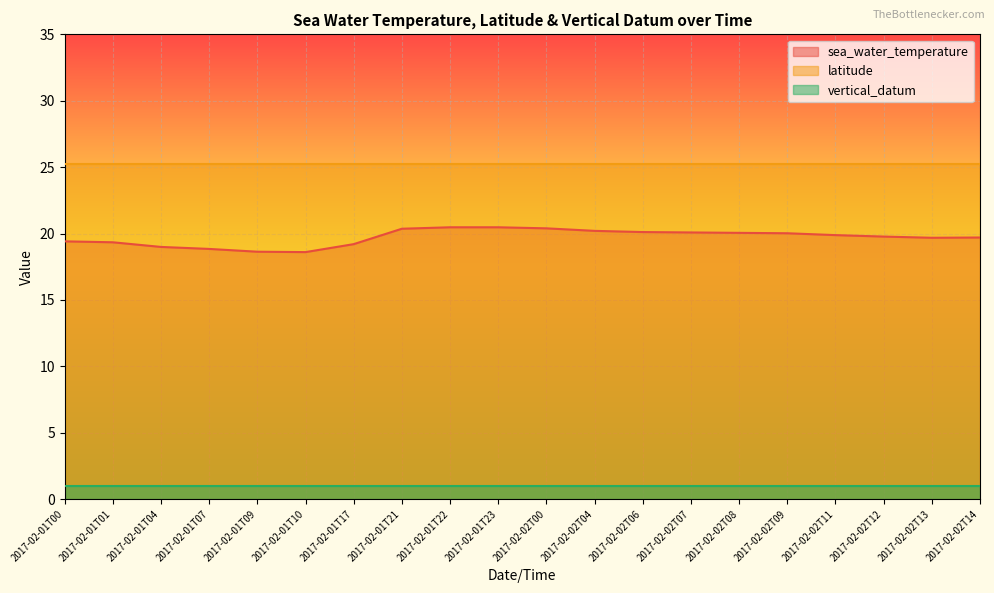

Reading right to left, list all the values displayed in this chart.

sea_water_temperature: 2017-02-02T14=19.7	2017-02-02T13=19.7	2017-02-02T12=19.8	2017-02-02T11=19.9	2017-02-02T09=20.0	2017-02-02T08=20.1	2017-02-02T07=20.1	2017-02-02T06=20.1	2017-02-02T04=20.2	2017-02-02T00=20.4	2017-02-01T23=20.5	2017-02-01T22=20.5	2017-02-01T21=20.4	2017-02-01T17=19.2	2017-02-01T10=18.6	2017-02-01T09=18.6	2017-02-01T07=18.8	2017-02-01T04=19.0	2017-02-01T01=19.3	2017-02-01T00=19.4
latitude: 2017-02-02T14=25.2	2017-02-02T13=25.2	2017-02-02T12=25.2	2017-02-02T11=25.2	2017-02-02T09=25.2	2017-02-02T08=25.2	2017-02-02T07=25.2	2017-02-02T06=25.2	2017-02-02T04=25.2	2017-02-02T00=25.2	2017-02-01T23=25.2	2017-02-01T22=25.2	2017-02-01T21=25.2	2017-02-01T17=25.2	2017-02-01T10=25.2	2017-02-01T09=25.2	2017-02-01T07=25.2	2017-02-01T04=25.2	2017-02-01T01=25.2	2017-02-01T00=25.2
vertical_datum: 2017-02-02T14=1.0	2017-02-02T13=1.0	2017-02-02T12=1.0	2017-02-02T11=1.0	2017-02-02T09=1.0	2017-02-02T08=1.0	2017-02-02T07=1.0	2017-02-02T06=1.0	2017-02-02T04=1.0	2017-02-02T00=1.0	2017-02-01T23=1.0	2017-02-01T22=1.0	2017-02-01T21=1.0	2017-02-01T17=1.0	2017-02-01T10=1.0	2017-02-01T09=1.0	2017-02-01T07=1.0	2017-02-01T04=1.0	2017-02-01T01=1.0	2017-02-01T00=1.0